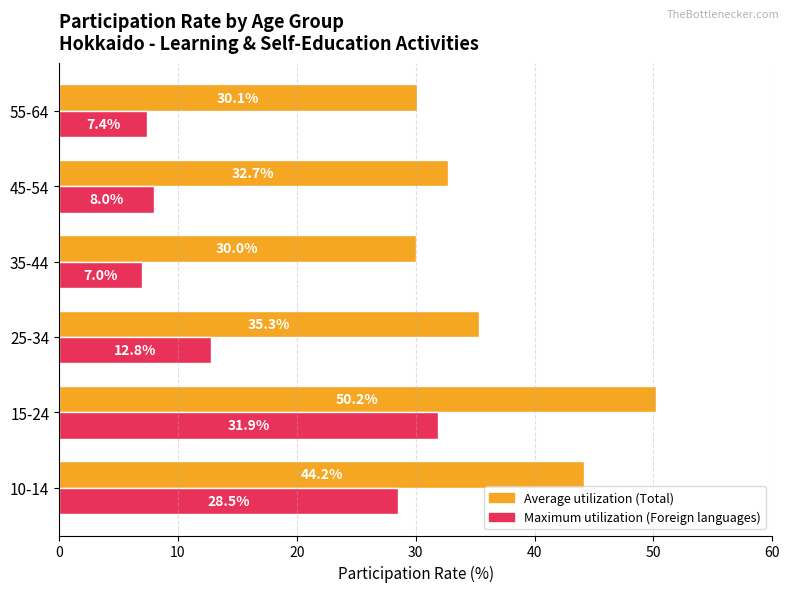

How many distinct data groups are displayed?

2